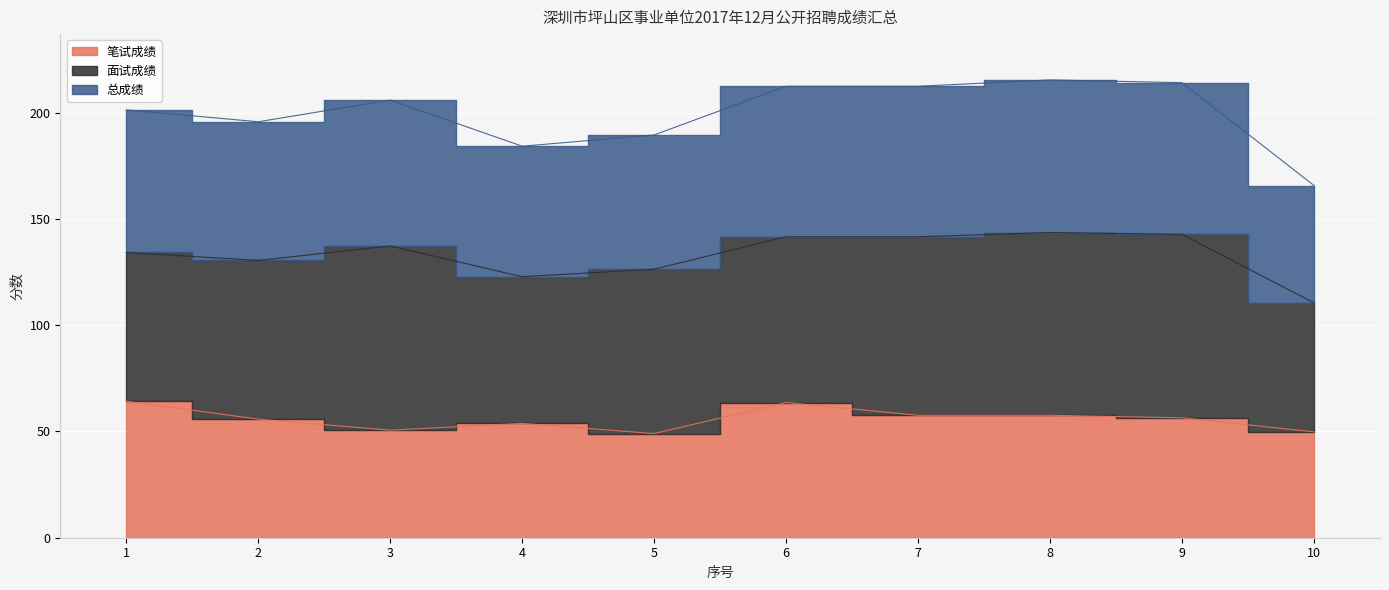

The value of 总成绩 at 10 is 34.7. True or false?

False